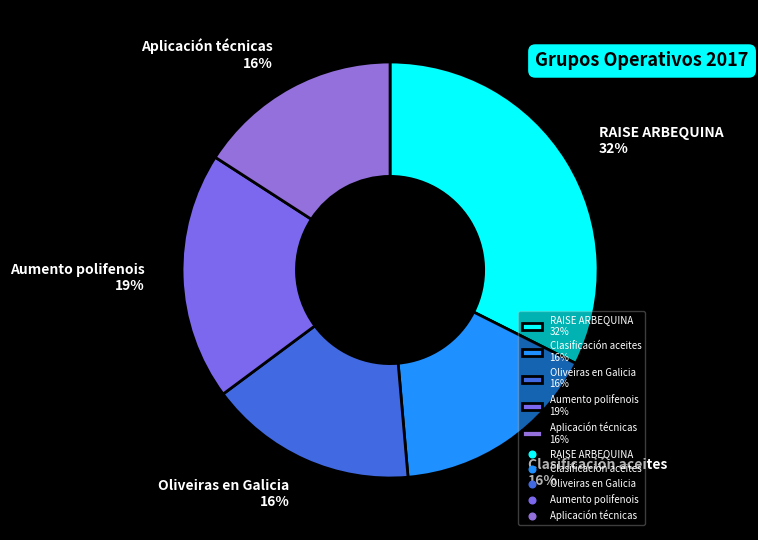

What is the ratio of the value at Aumento polifenois 19% to the value at Oliveiras en Galicia 16%?

1.2